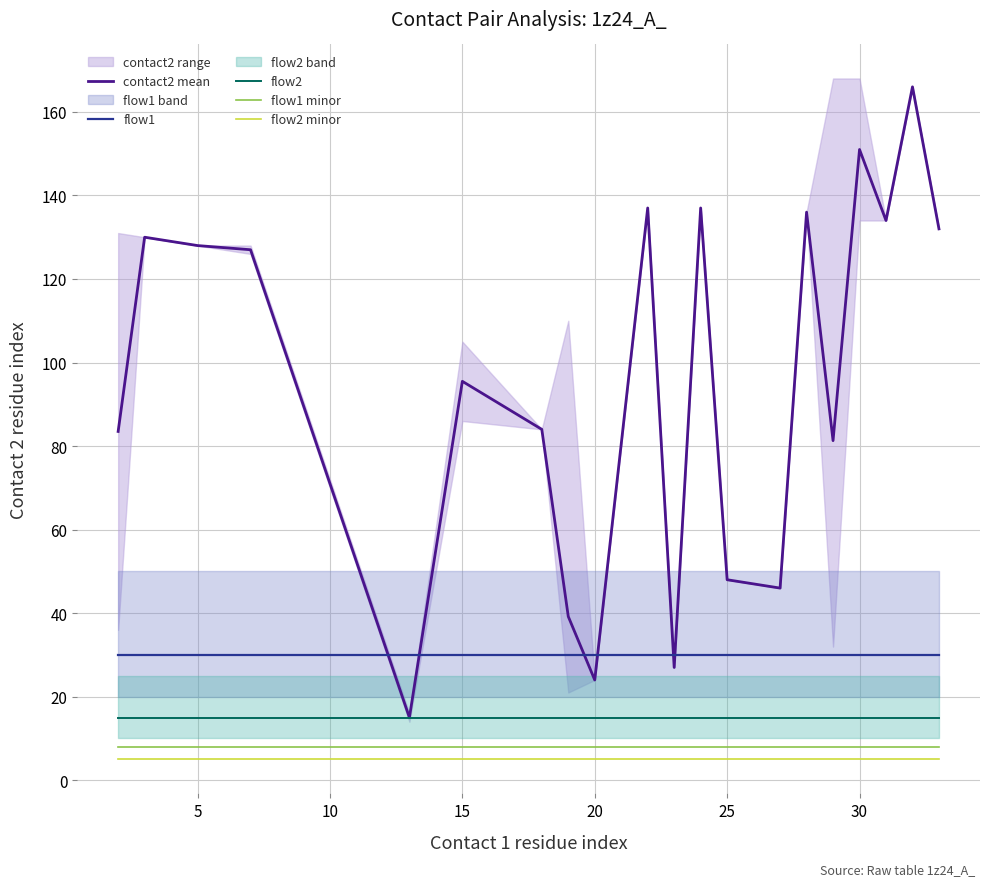

At 10, list the series in order from smallest to largest.

flow2 minor, flow1 minor, flow2, flow1, contact2 mean